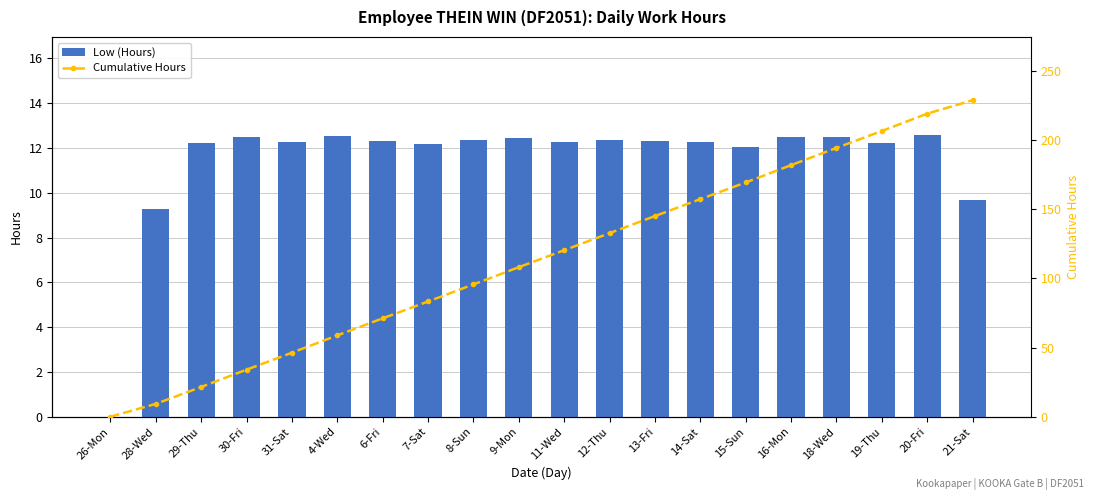

How many series are shown in this chart?

2